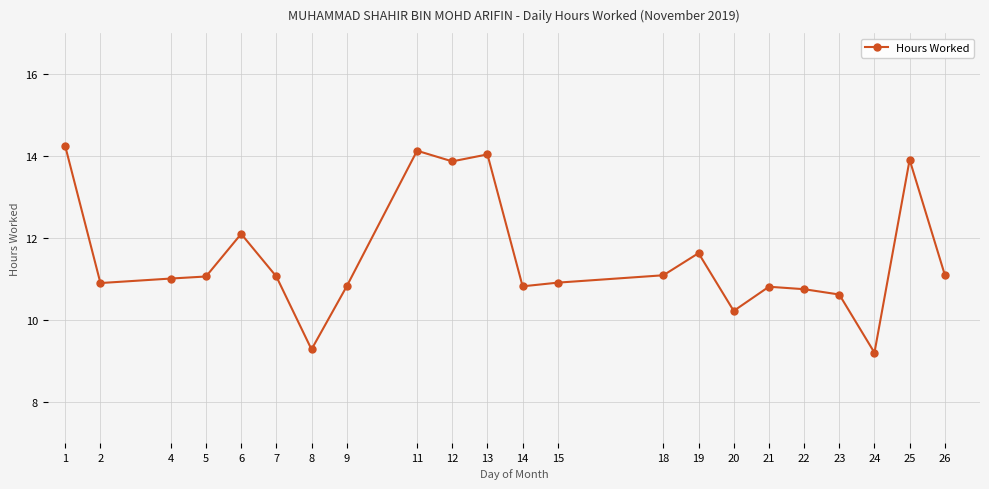

Reading left to right, extract all data points from this chart.

14.2	10.9	11.0	11.1	12.1	11.1	9.3	10.8	14.1	13.9	14.0	10.8	10.9	11.1	11.6	10.2	10.8	10.8	10.6	9.2	13.9	11.1